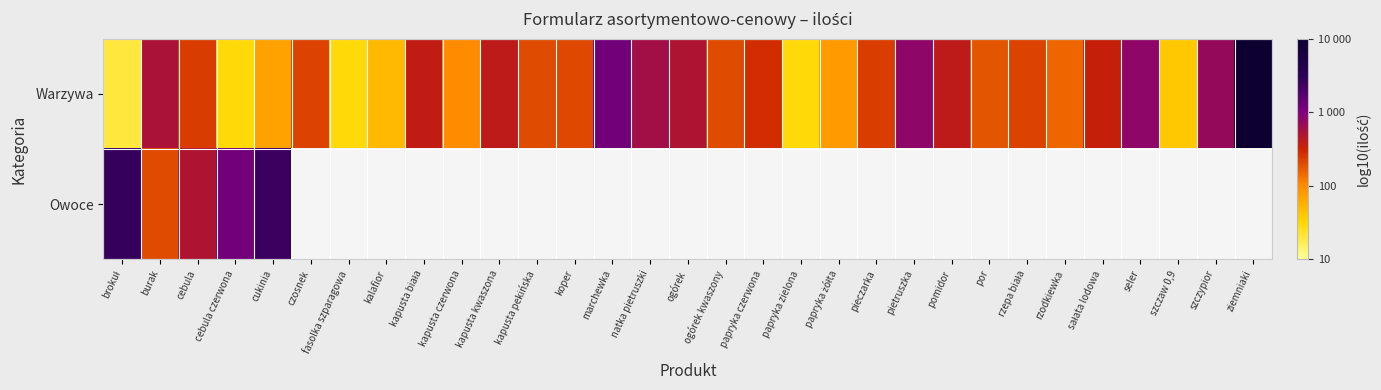

At which label does Owoce reach its minimum?

burak